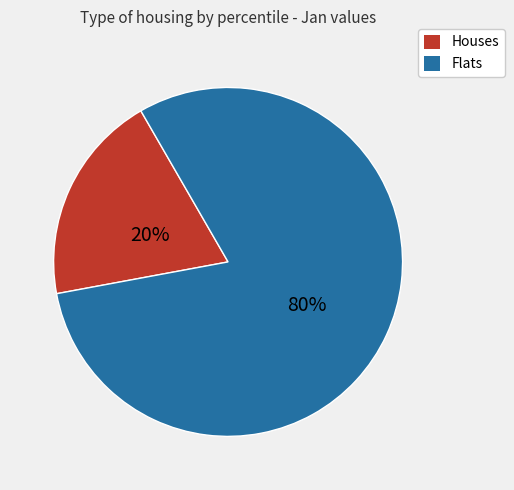

To the nearest percent, what is the average slice percentage?

50%